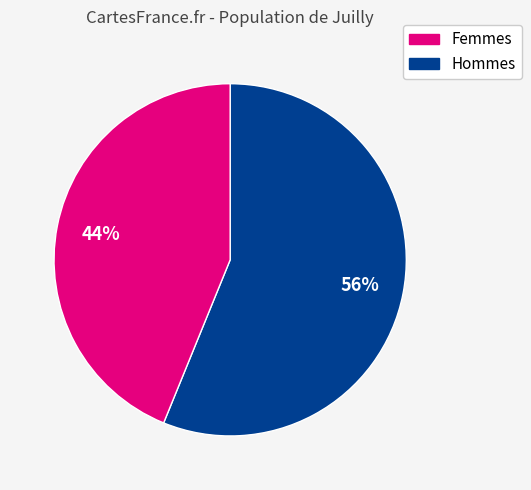

Does any single category account for the majority?

Yes